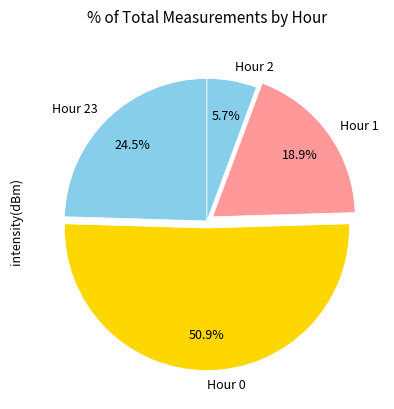

Rank the categories by value from lowest to highest.

Hour 2, Hour 1, Hour 23, Hour 0